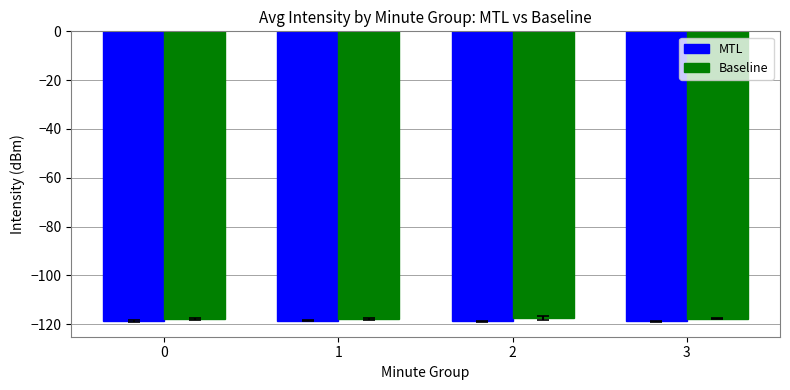

What is the difference between the MTL values at 3 and 1?

0.2